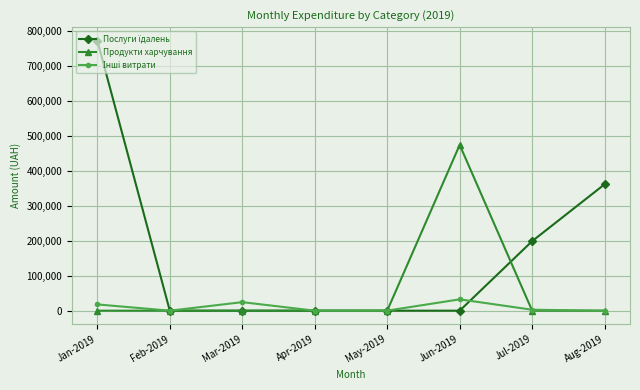

Does the chart display data point markers on the line(s)?

Yes